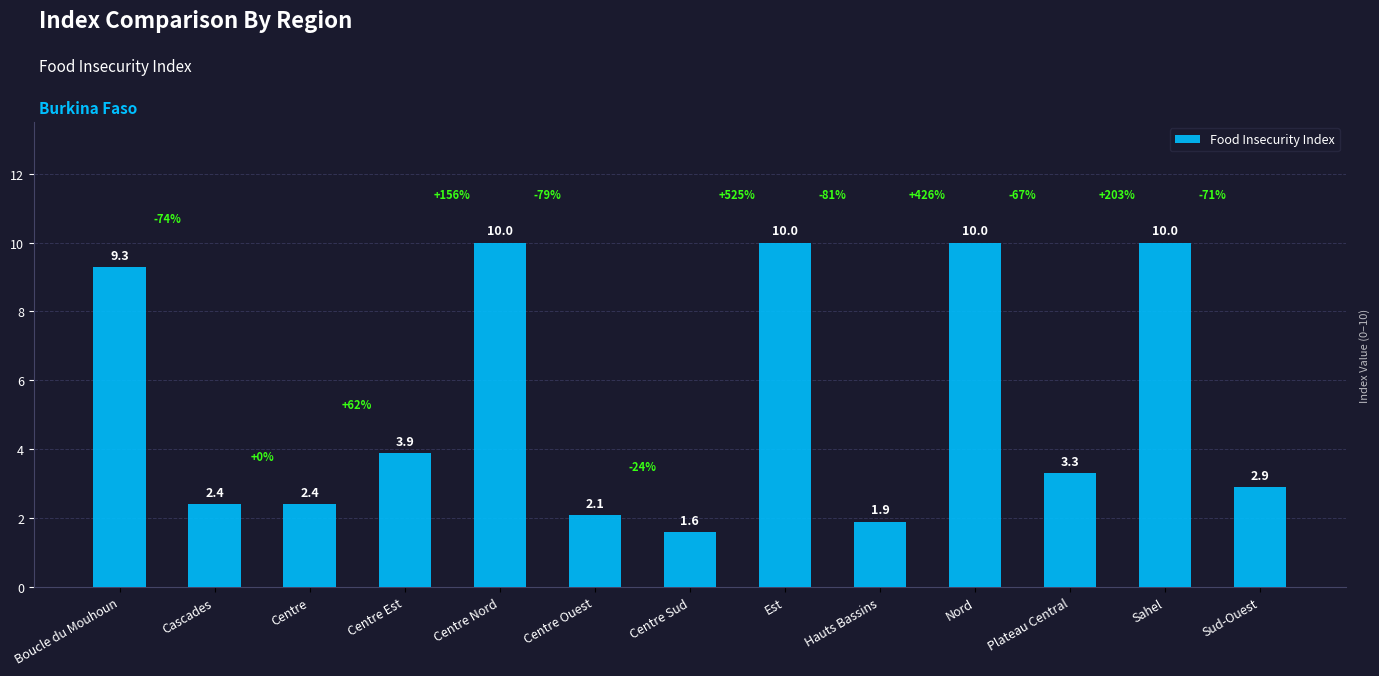

Between Cascades and Centre Nord, which is larger?

Centre Nord